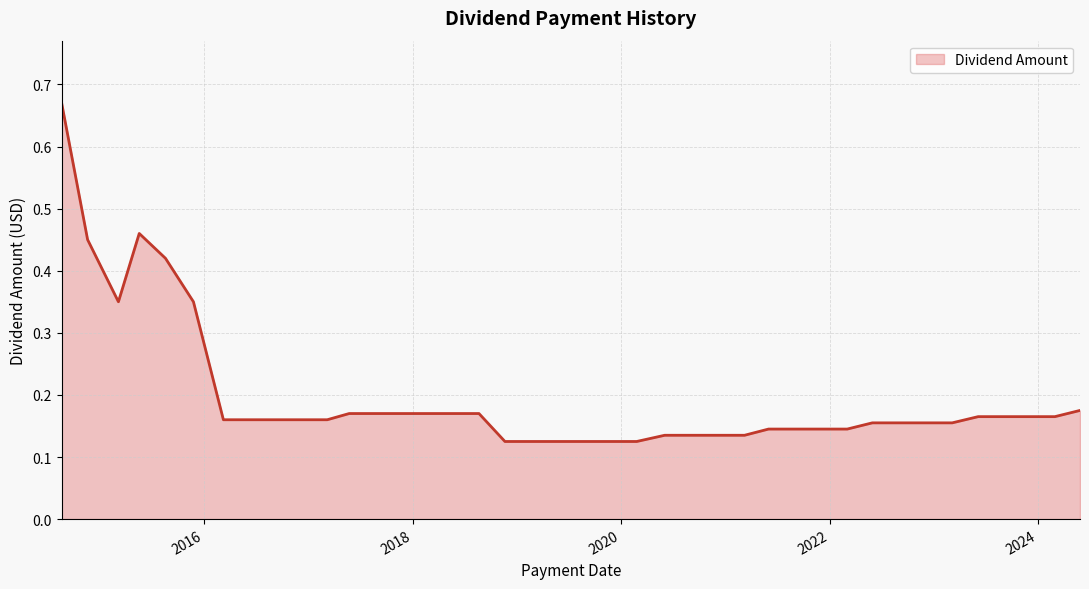

List the labels in order of value, largest first.

2014-08-19, 2015-05-18, 2014-11-18, 2015-08-18, 2015-11-24, 2015-03-06, 2024-05-28, 2018-08-21, 2018-05-29, 2018-03-06, 2017-11-21, 2017-08-22, 2017-05-23, 2024-03-01, 2023-12-01, 2023-08-31, 2023-06-06, 2017-03-07, 2016-11-22, 2016-08-19, 2016-05-19, 2016-03-08, 2023-03-07, 2022-11-29, 2022-08-30, 2022-05-31, 2022-03-04, 2021-11-30, 2021-08-31, 2021-06-01, 2021-03-09, 2020-12-01, 2020-09-01, 2020-06-02, 2020-02-25, 2019-11-26, 2019-08-20, 2019-05-28, 2019-02-26, 2018-11-20